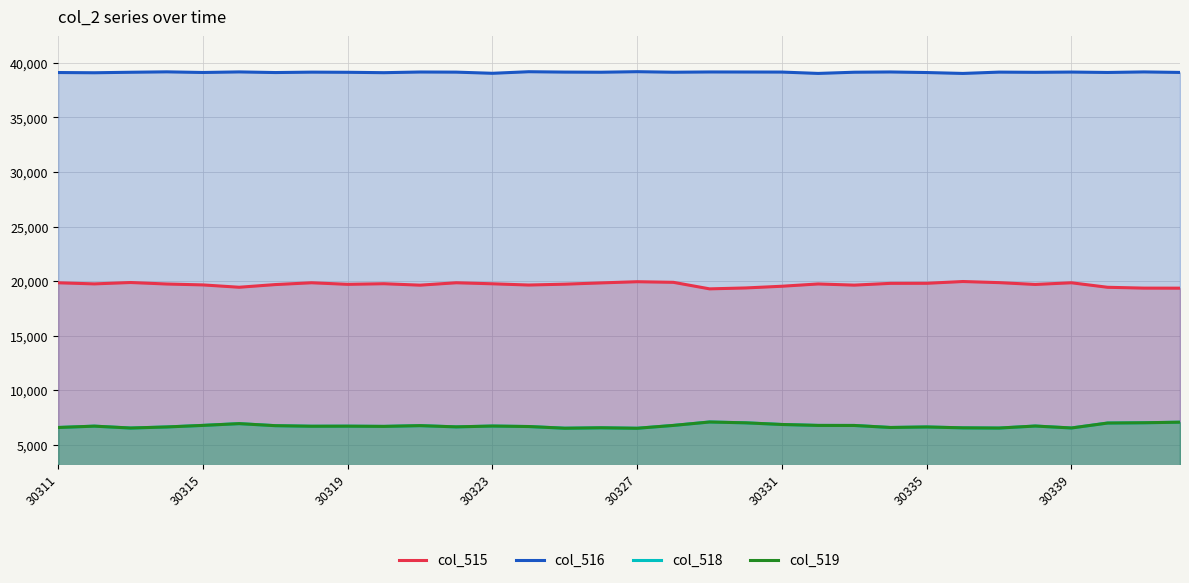

True or false: col_516 and col_519 cross at least once.

False